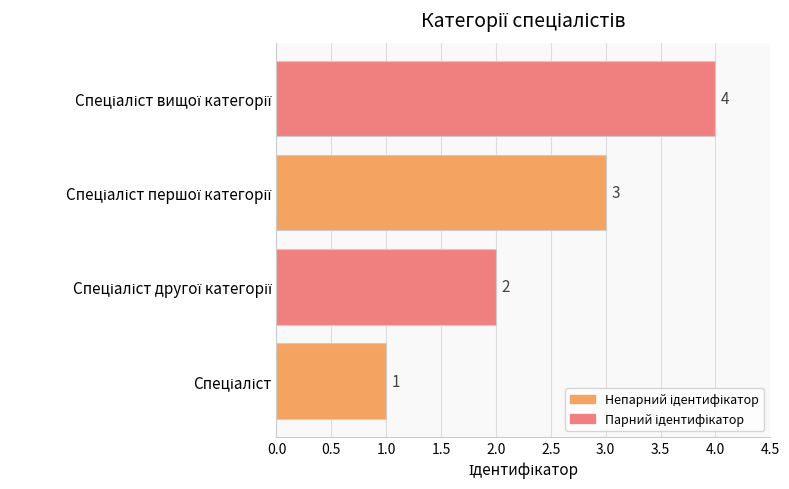

What is the maximum value shown in the chart?

4